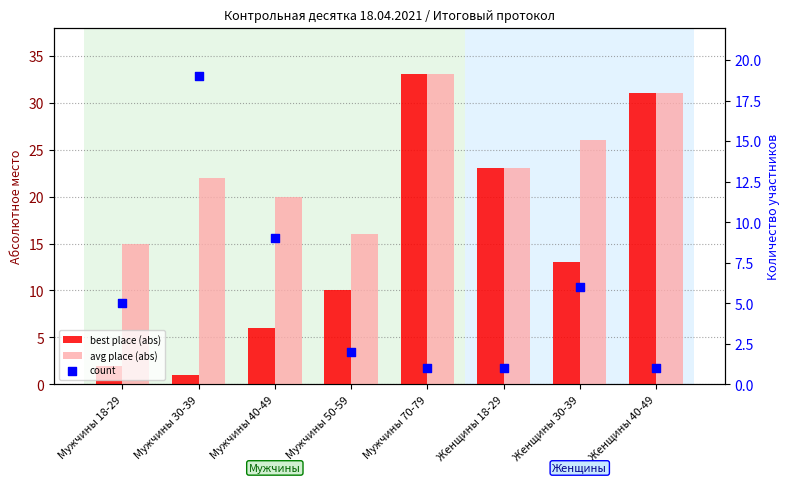

What are all the series names shown in the legend?

best place (abs), avg place (abs), count